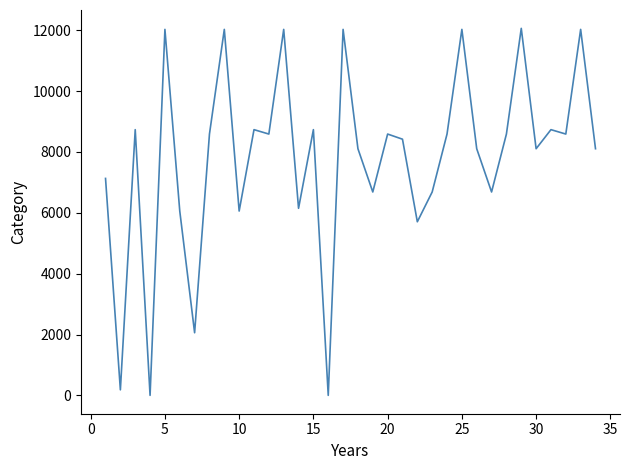

What is the difference between the second highest and minimum values?

12026.1